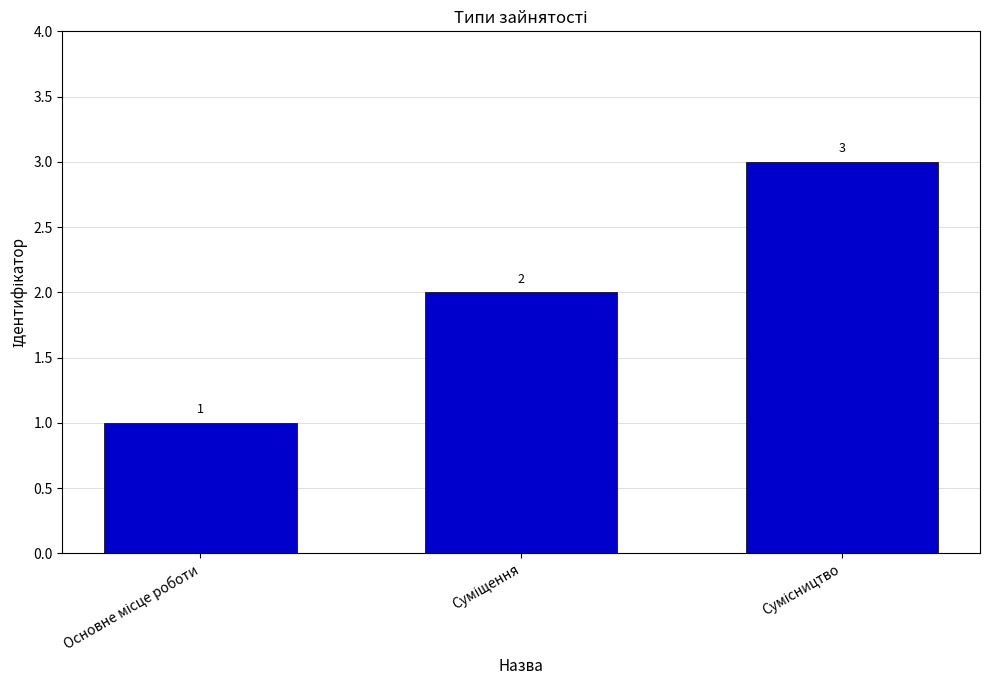

What is the value of the 1st bar from the left?

1